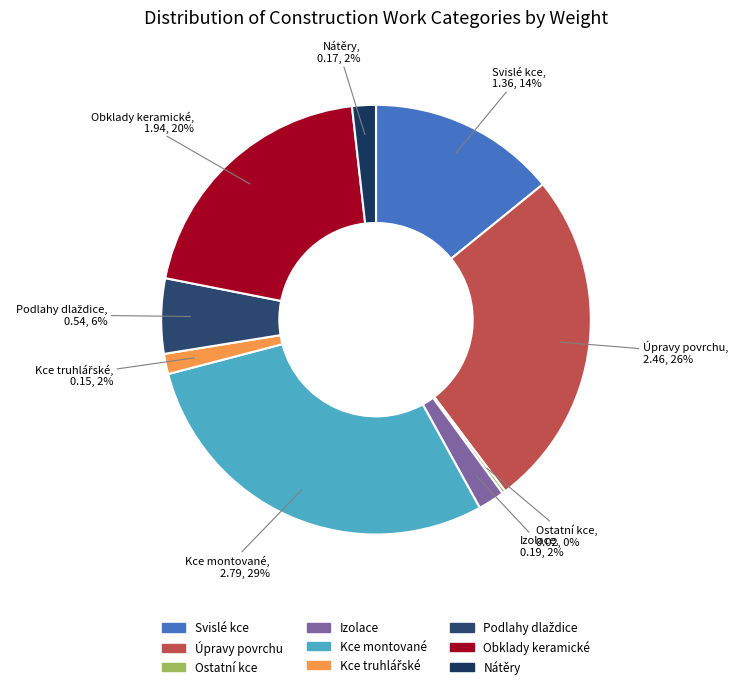

Count the number of slices in the pie.

9